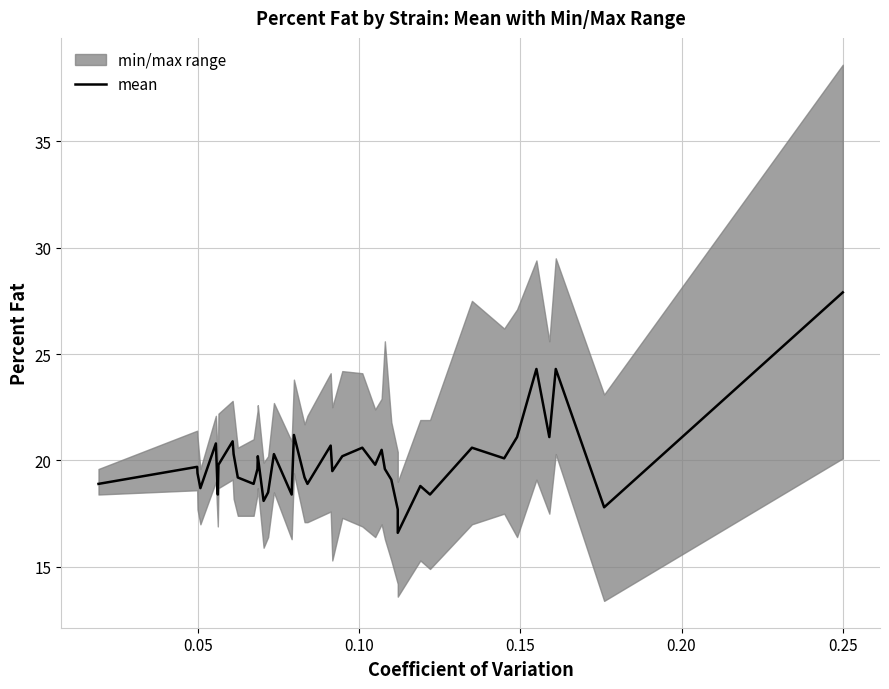

True or false: there are more than 1 points higher than both neighbors.

True